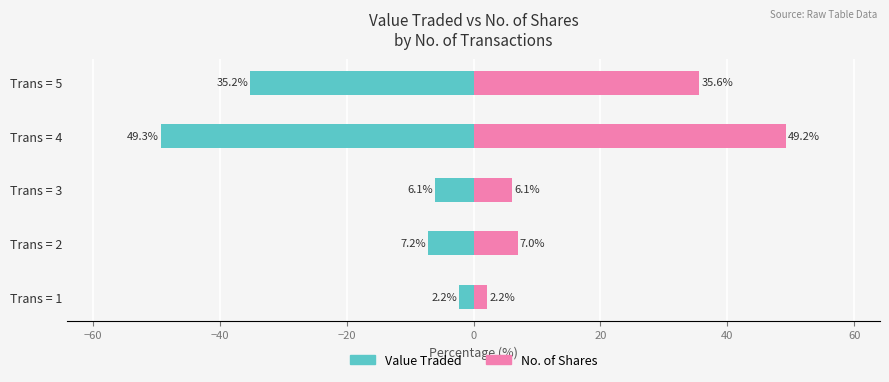

What is the average value of the No. of Shares series?

20.0